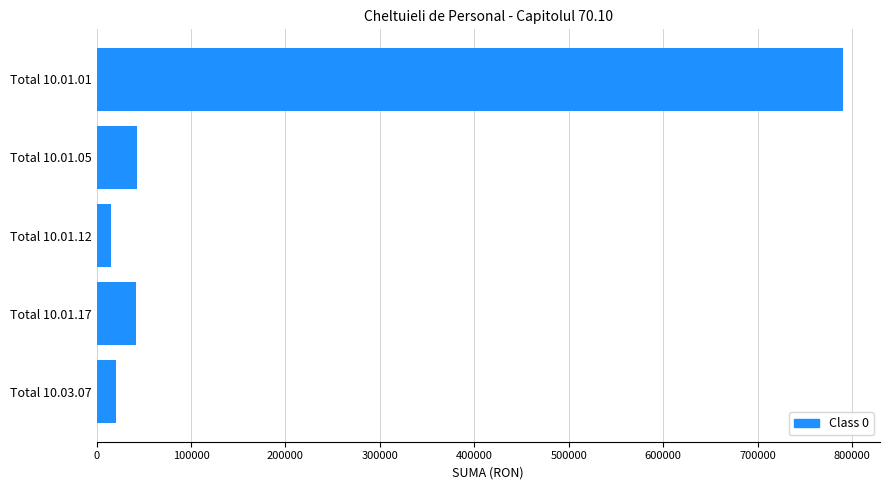

What is the sum of all values?

910613